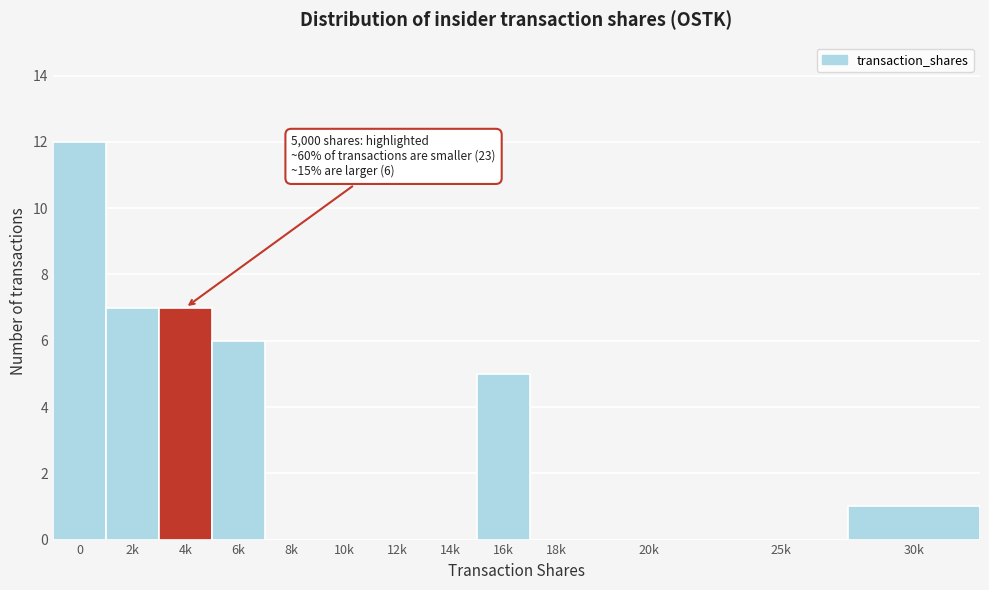

Reading left to right, list all the values displayed in this chart.

0=12	2k=7	4k=7	6k=6	8k=0	10k=0	12k=0	14k=0	16k=5	18k=0	20k=0	25k=0	30k=1